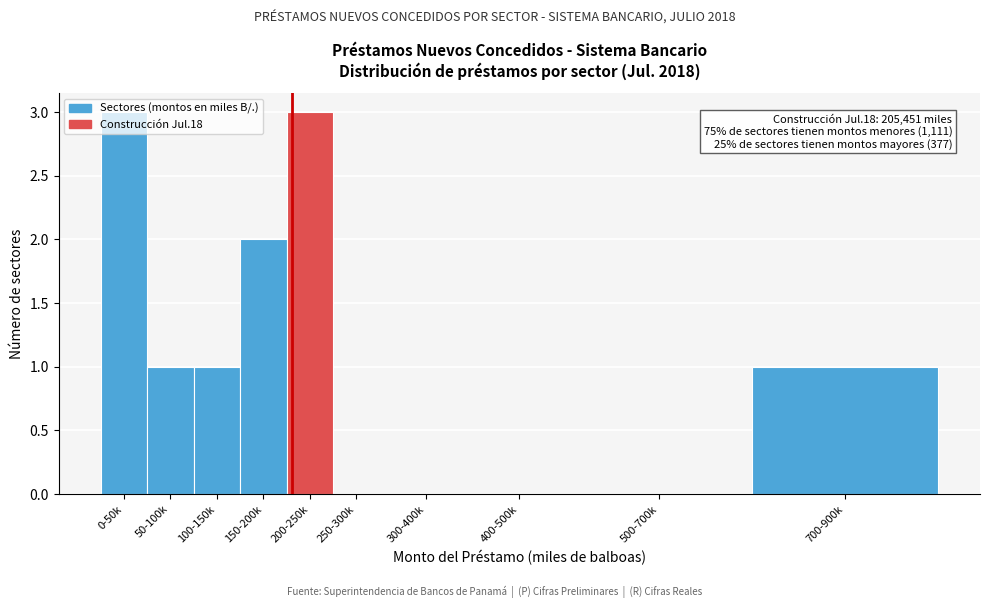

Is it true that the value at 500-700k is 0?

True